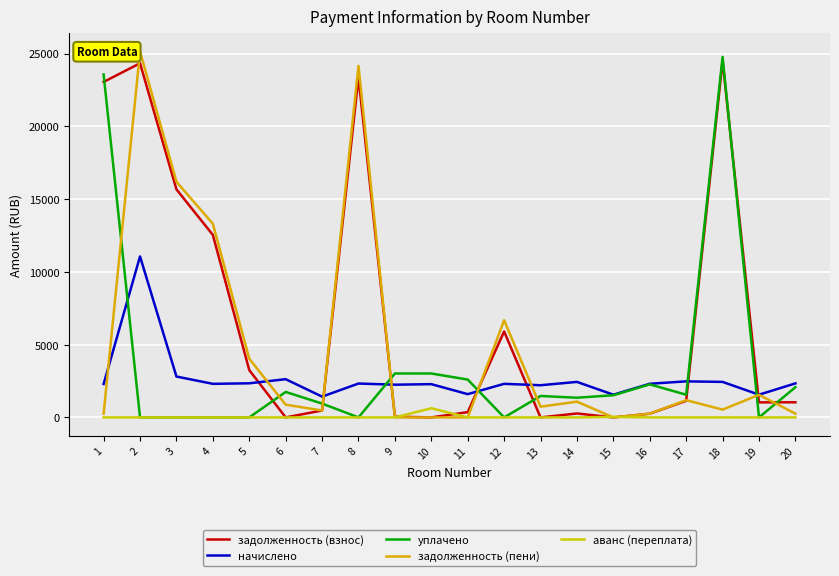

What are all the series names shown in the legend?

задолженность (взнос), начислено, уплачено, задолженность (пени), аванс (переплата)